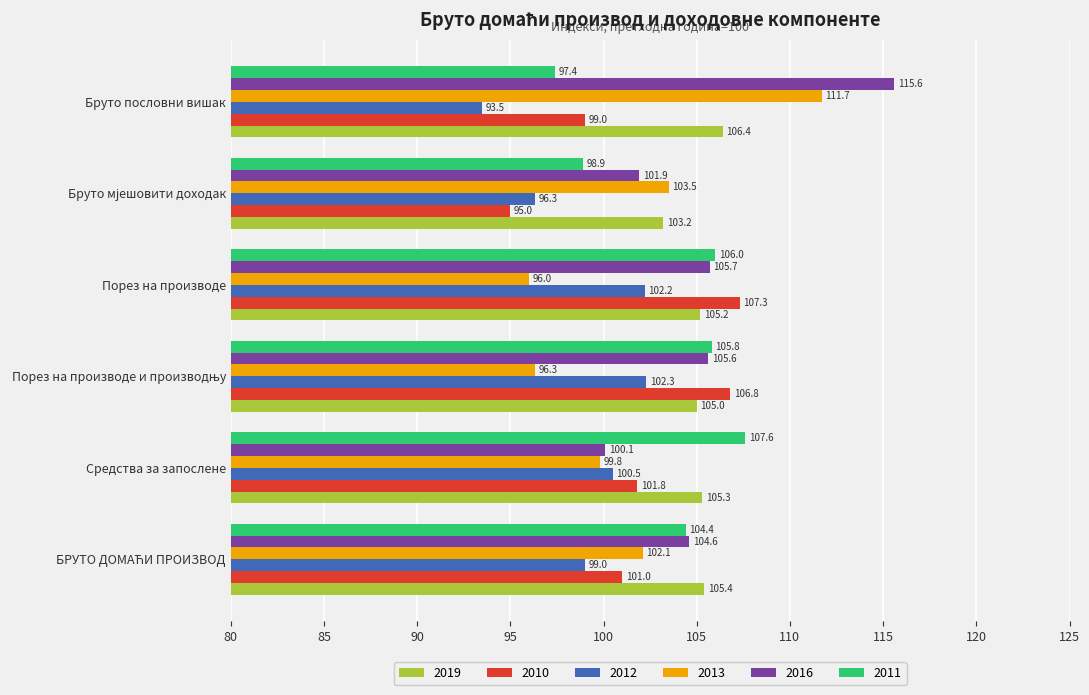

Which series has the largest range (max minus min)?

2013